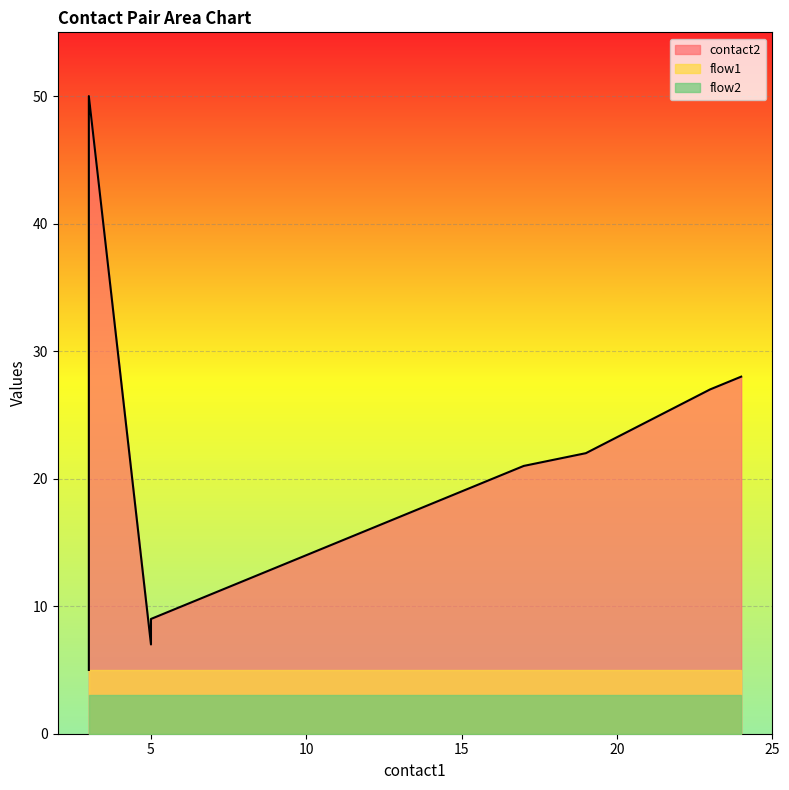

True or false: flow2 has a value of 1 at 6.

False